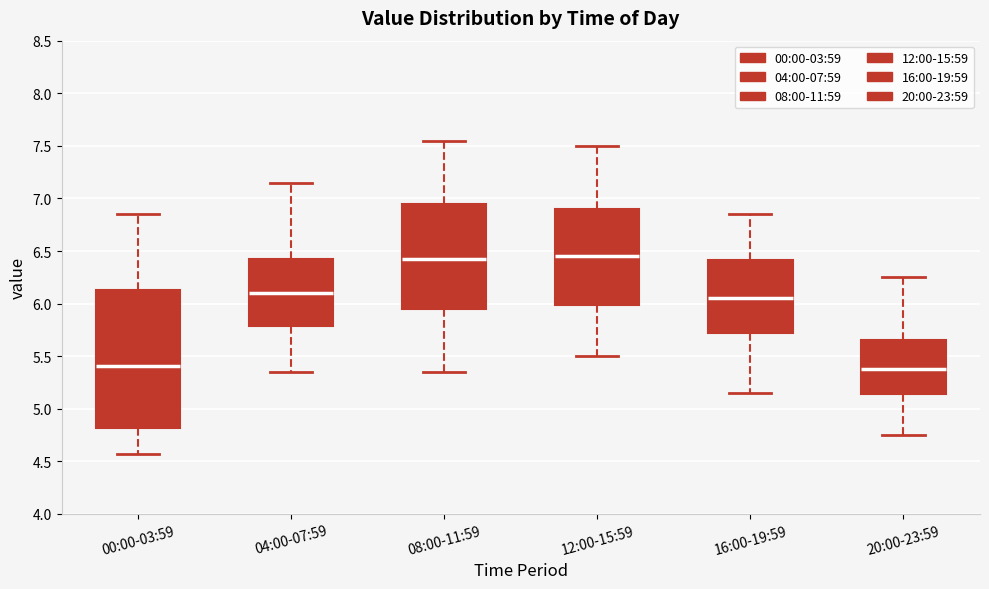

Where does the lower whisker of the box for 08:00-11:59 end on the y-axis? The values are not printed on the chart, so give them approximately, as read against the axis.

5.35